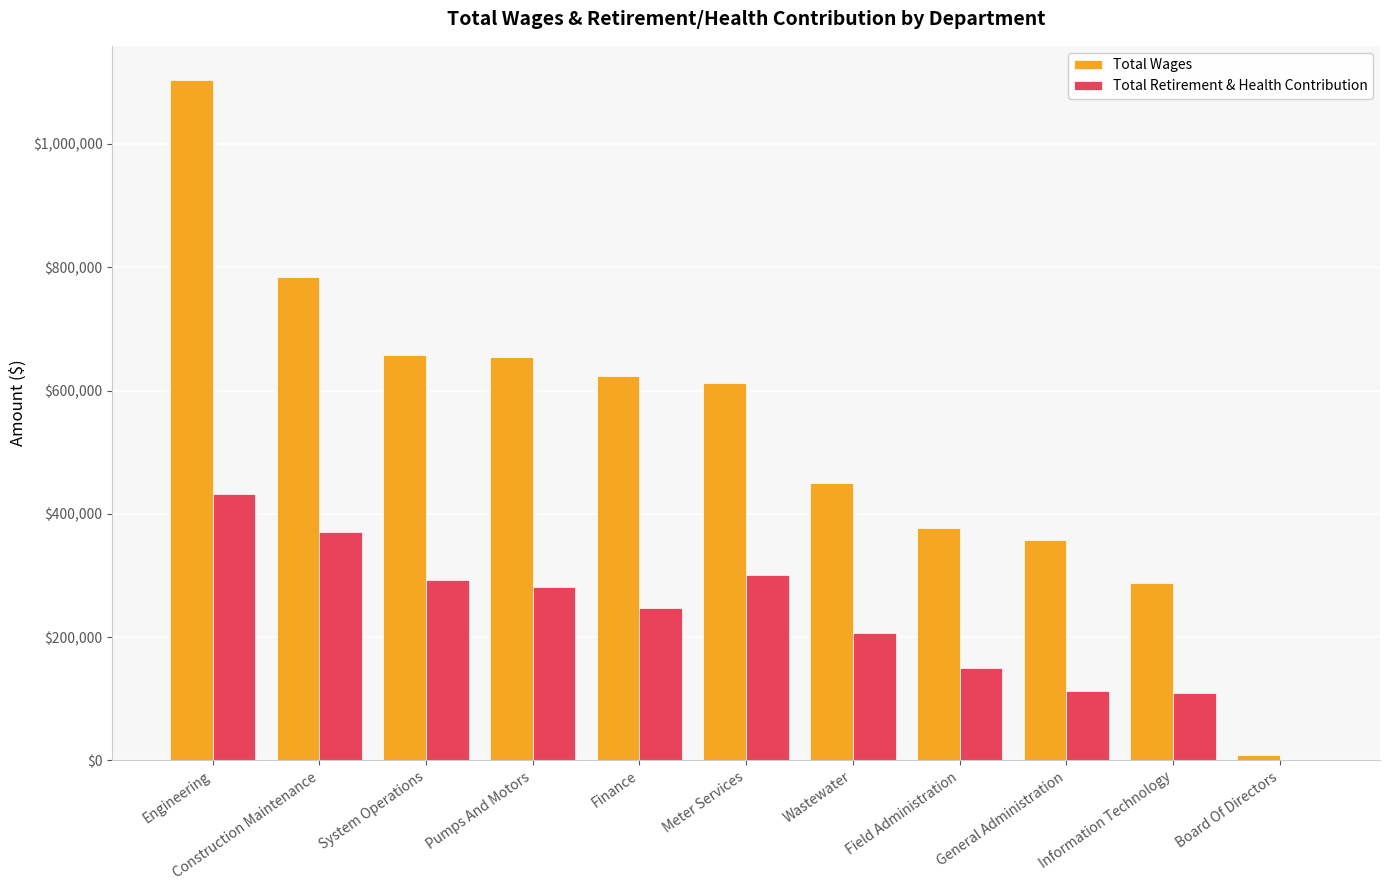

Which series changed the most between Finance and Wastewater?

Total Wages